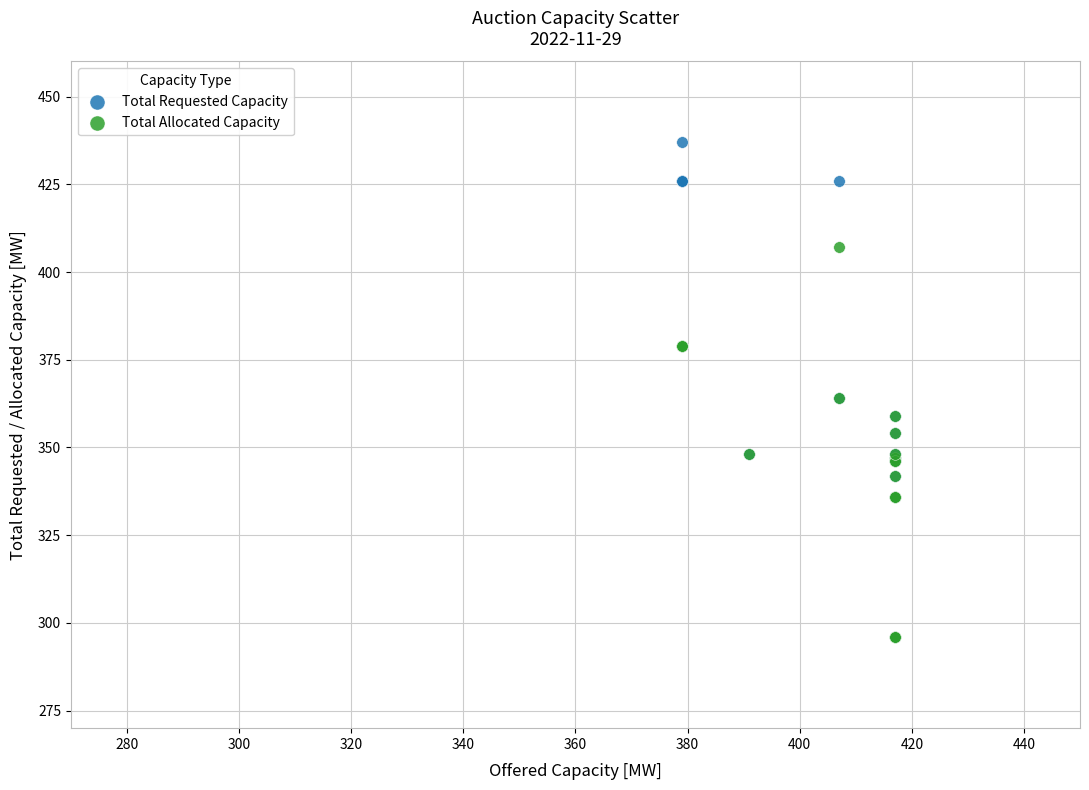

What are all the series names shown in the legend?

Total Requested Capacity, Total Allocated Capacity